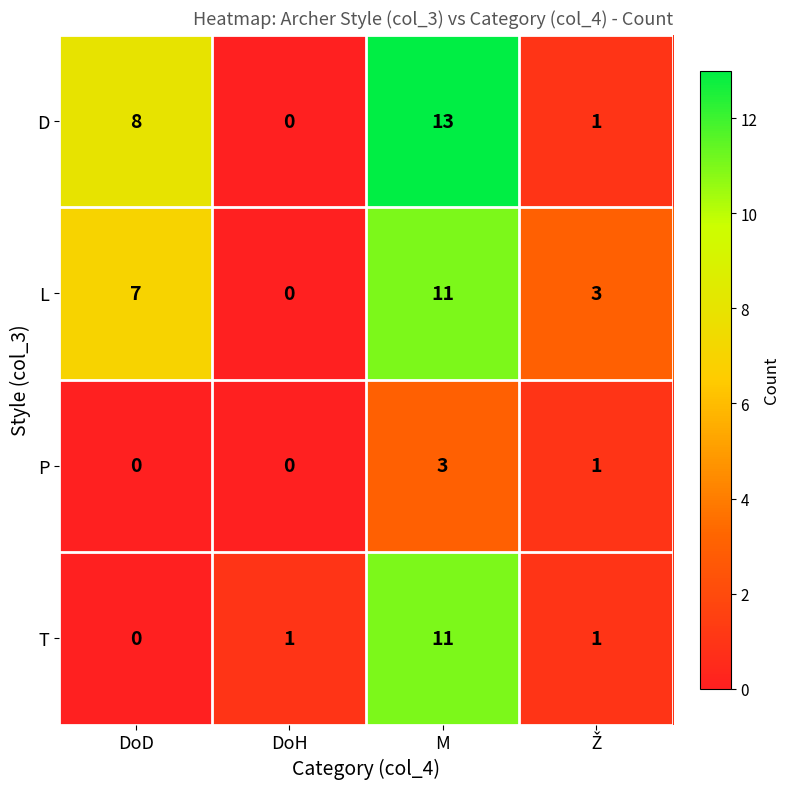

What is the sum of all L values?

21